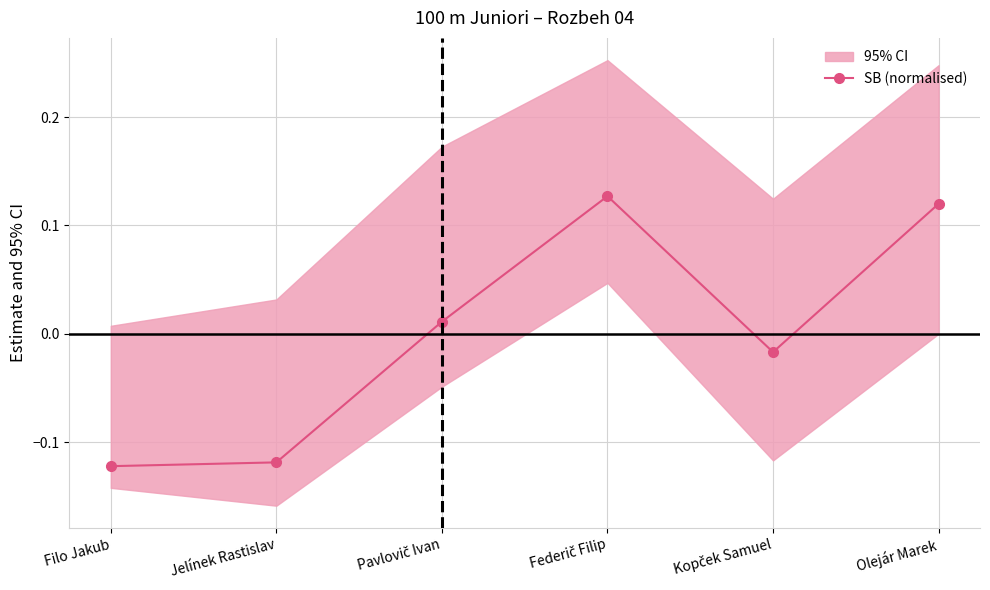

Reading left to right, extract all data points from this chart.

Filo Jakub=-0.1	Jelínek Rastislav=-0.1	Pavlovič Ivan=0.0	Federič Filip=0.1	Kopček Samuel=-0.0	Olejár Marek=0.1